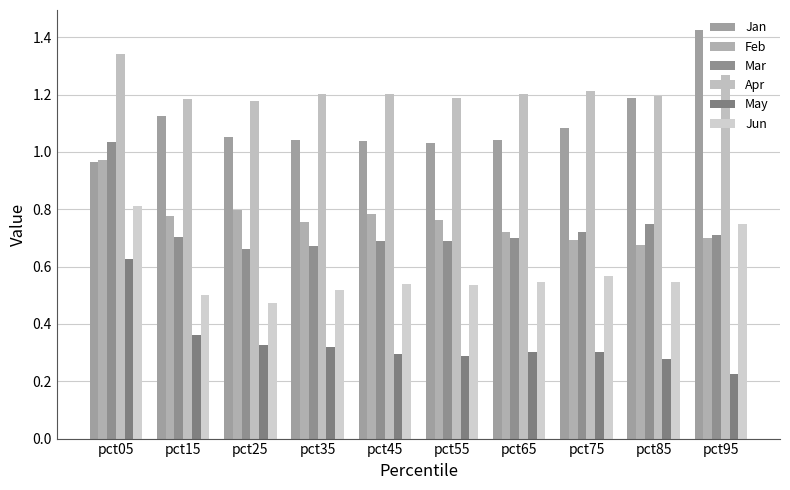

What is the difference between the maximum and second lowest values in the Feb series?

0.3